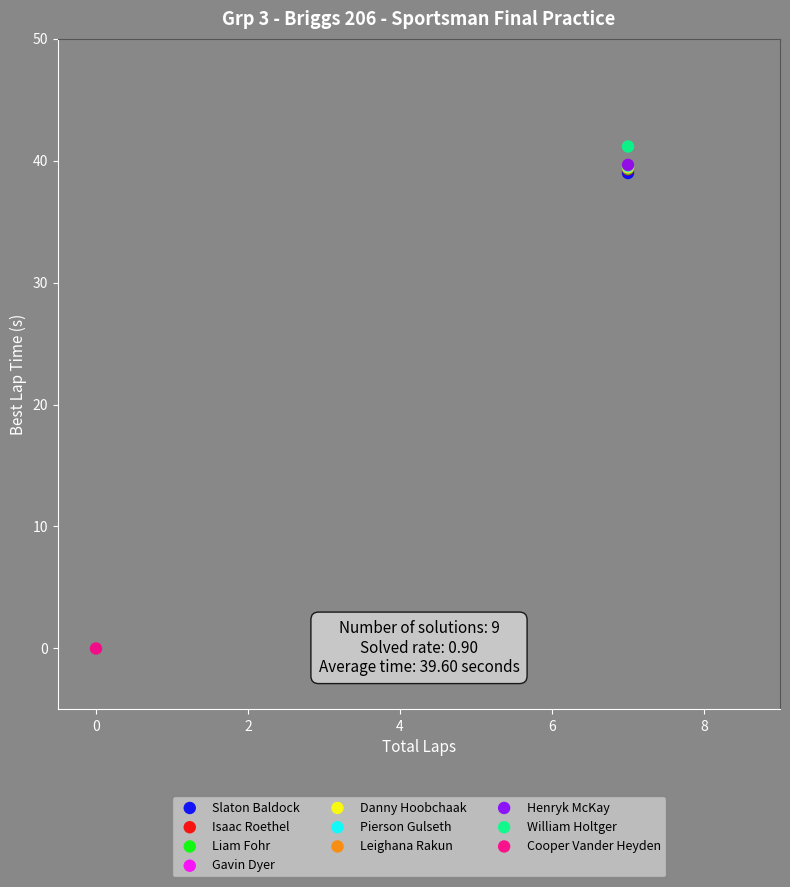

What are all the series names shown in the legend?

Slaton Baldock, Isaac Roethel, Liam Fohr, Gavin Dyer, Danny Hoobchaak, Pierson Gulseth, Leighana Rakun, Henryk McKay, William Holtger, Cooper Vander Heyden